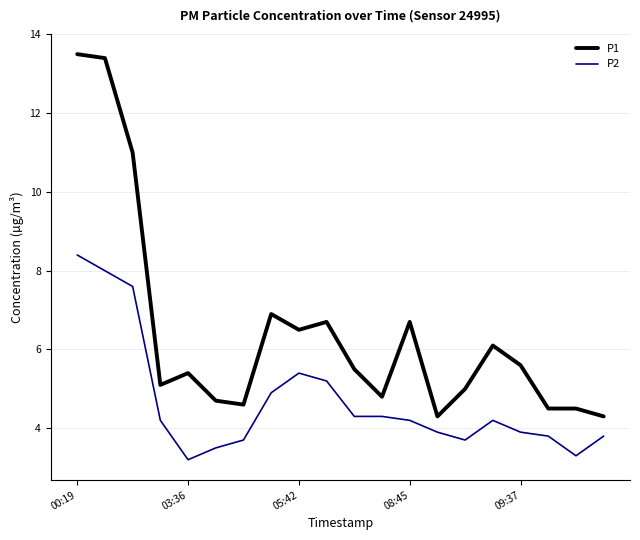

Which series has the widest spread of values?

P1